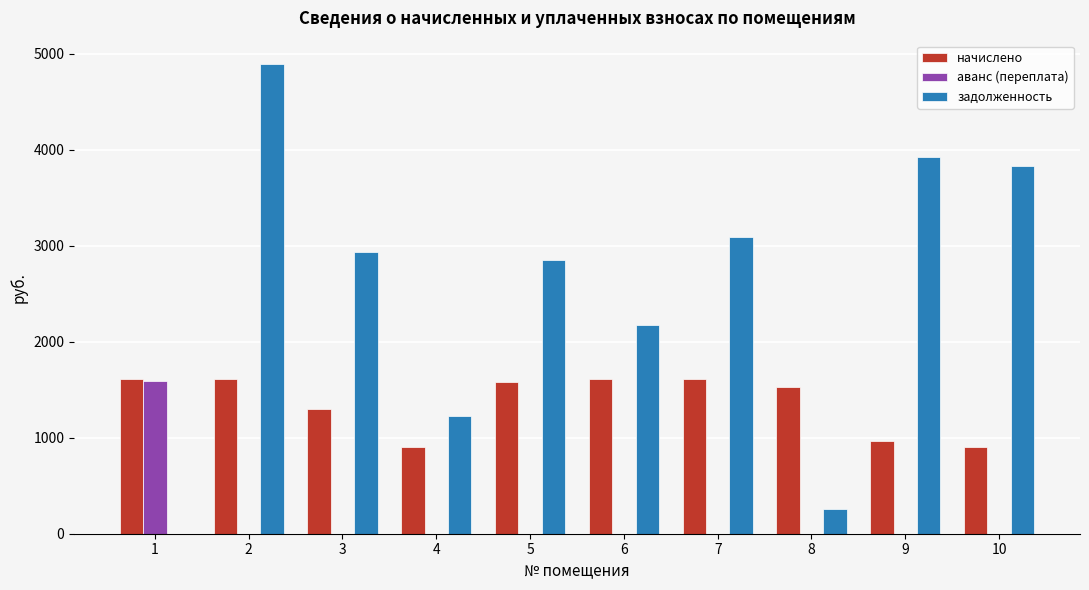

What are all the series names shown in the legend?

начислено, аванс (переплата), задолженность